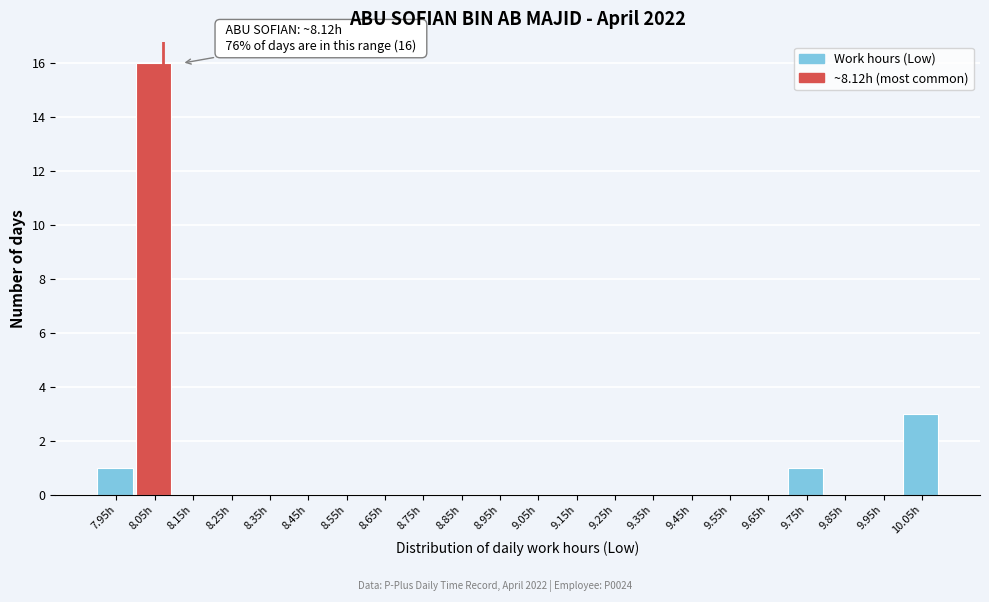

Reading right to left, extract all data points from this chart.

10.05h=3	9.95h=0	9.85h=0	9.75h=1	9.65h=0	9.55h=0	9.45h=0	9.35h=0	9.25h=0	9.15h=0	9.05h=0	8.95h=0	8.85h=0	8.75h=0	8.65h=0	8.55h=0	8.45h=0	8.35h=0	8.25h=0	8.15h=0	8.05h=16	7.95h=1